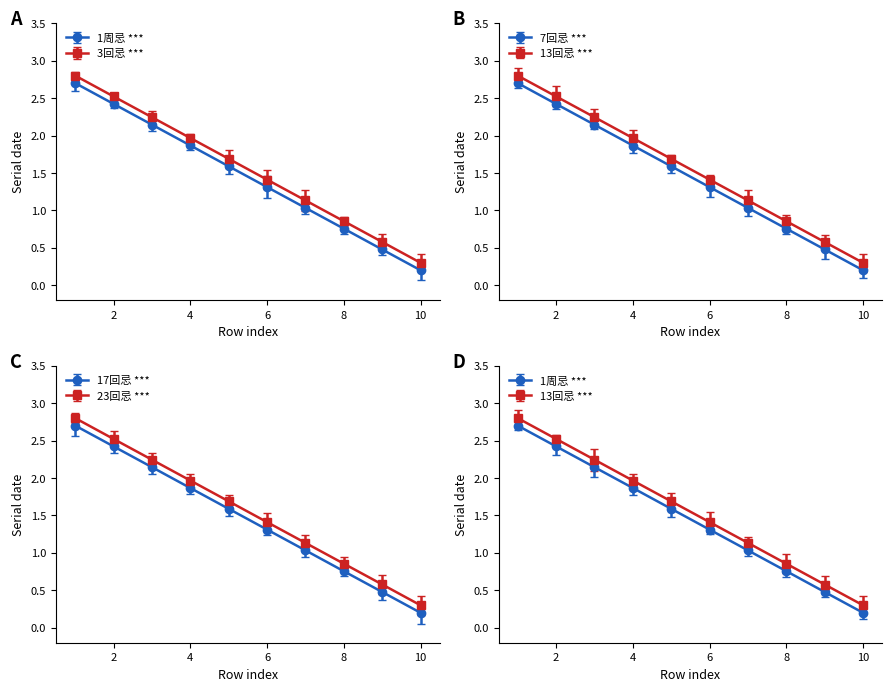

True or false: 1周忌 and 17回忌 cross at least once.

False